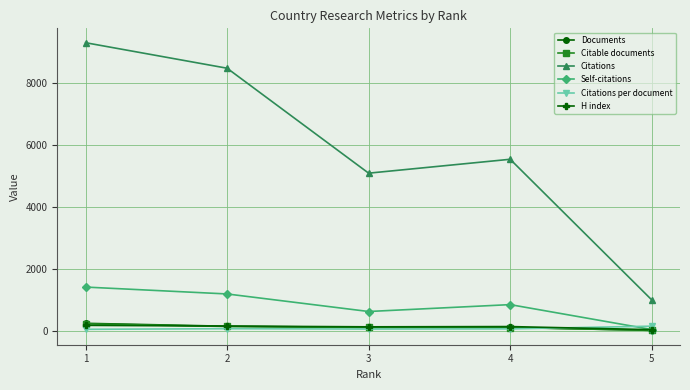

Does the chart have visible grid lines?

Yes